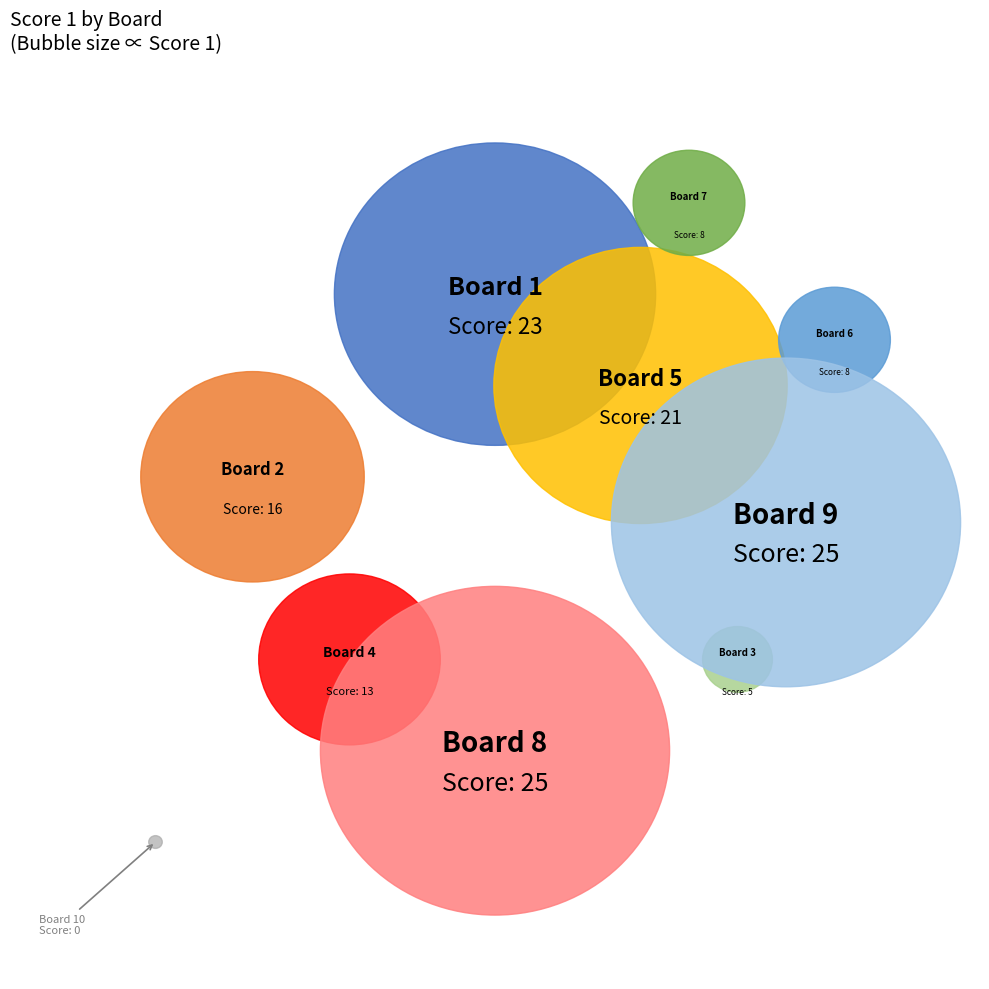

Is there any slice that represents more than half of the pie?

No